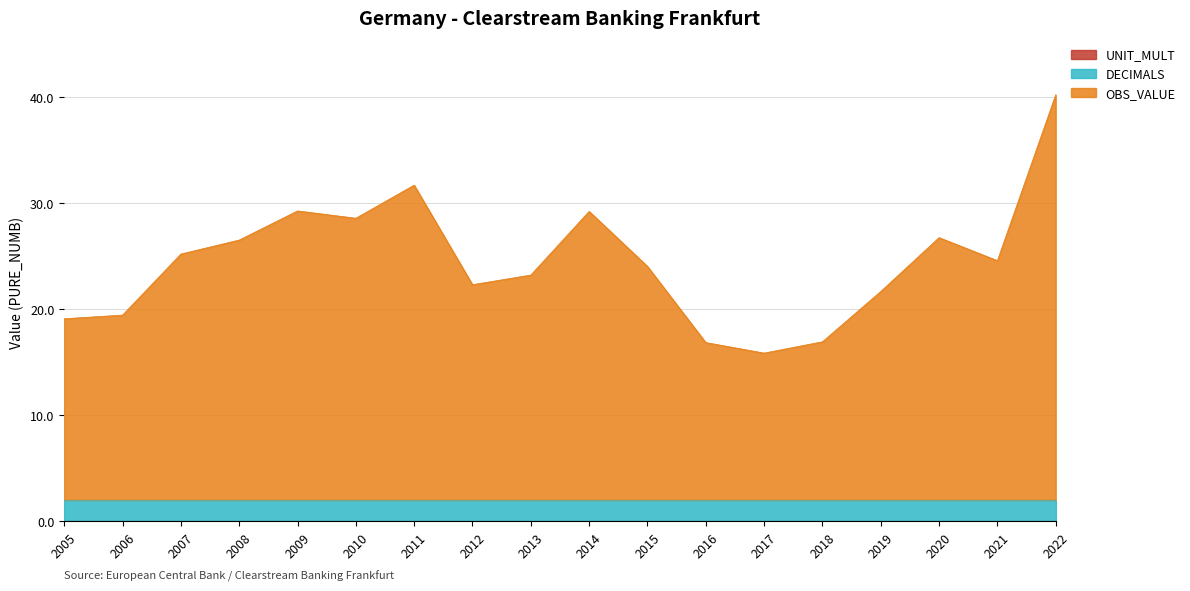

How many series are shown in this chart?

3